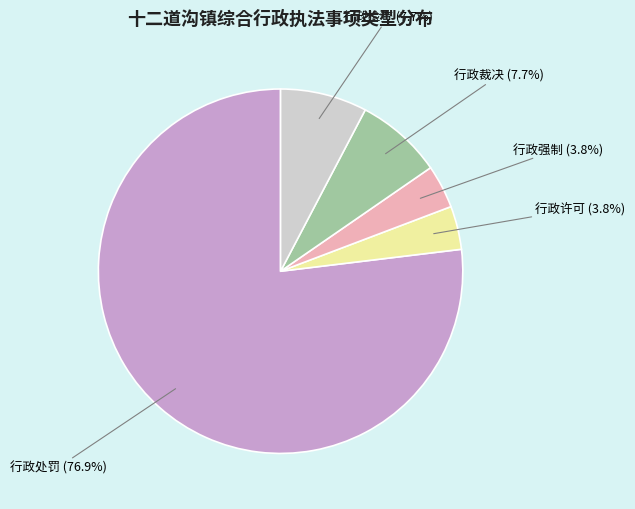

True or false: 行政许可 accounts for 9% of the total.

False